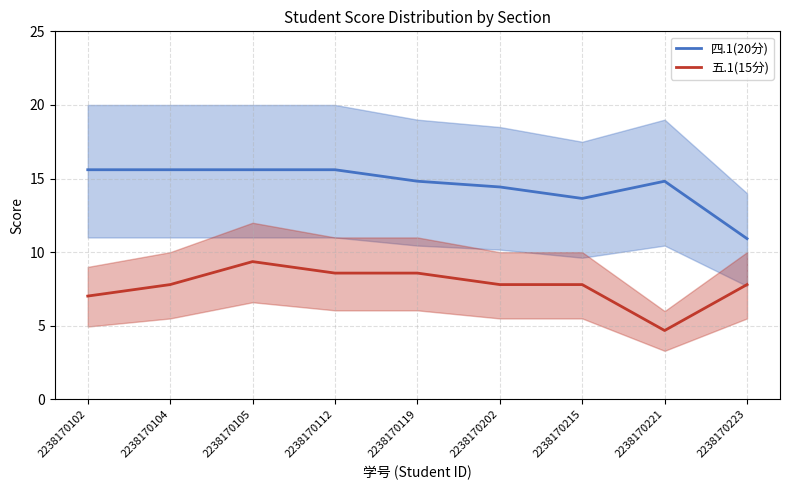

Is the value of 五.1(15分) at 2238170221 greater than the value of 四.1(20分) at 2238170102?

No